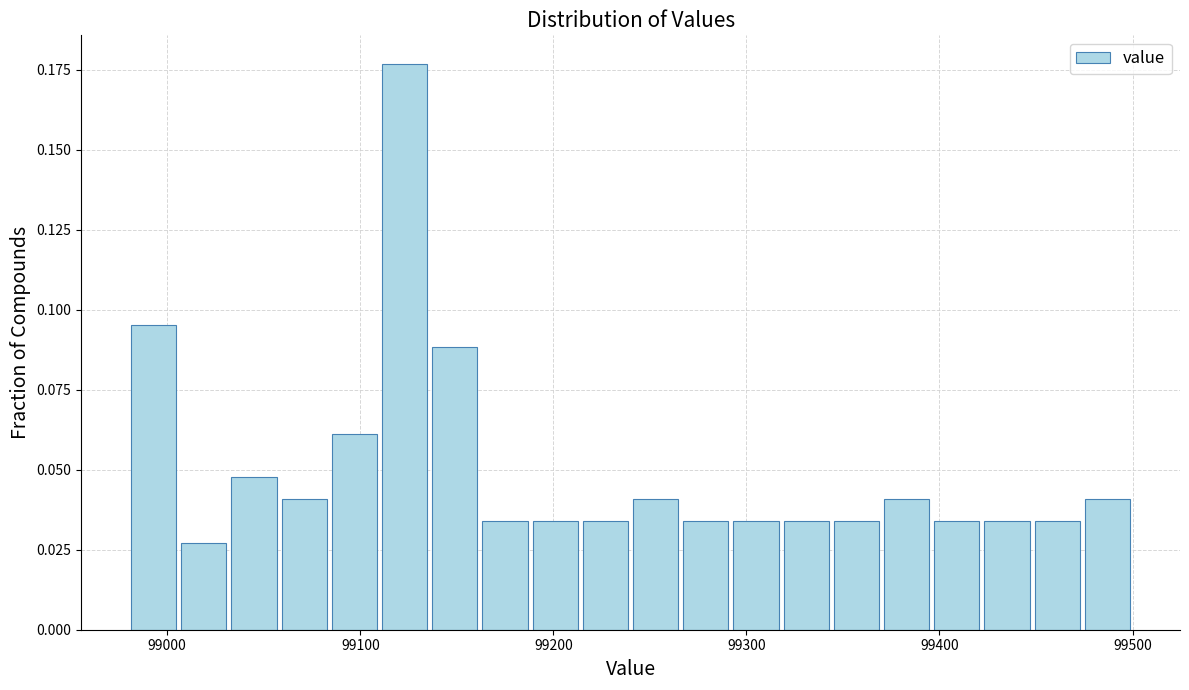

Read against the x-axis, roughly where is the centre of the tallest bar?

99120